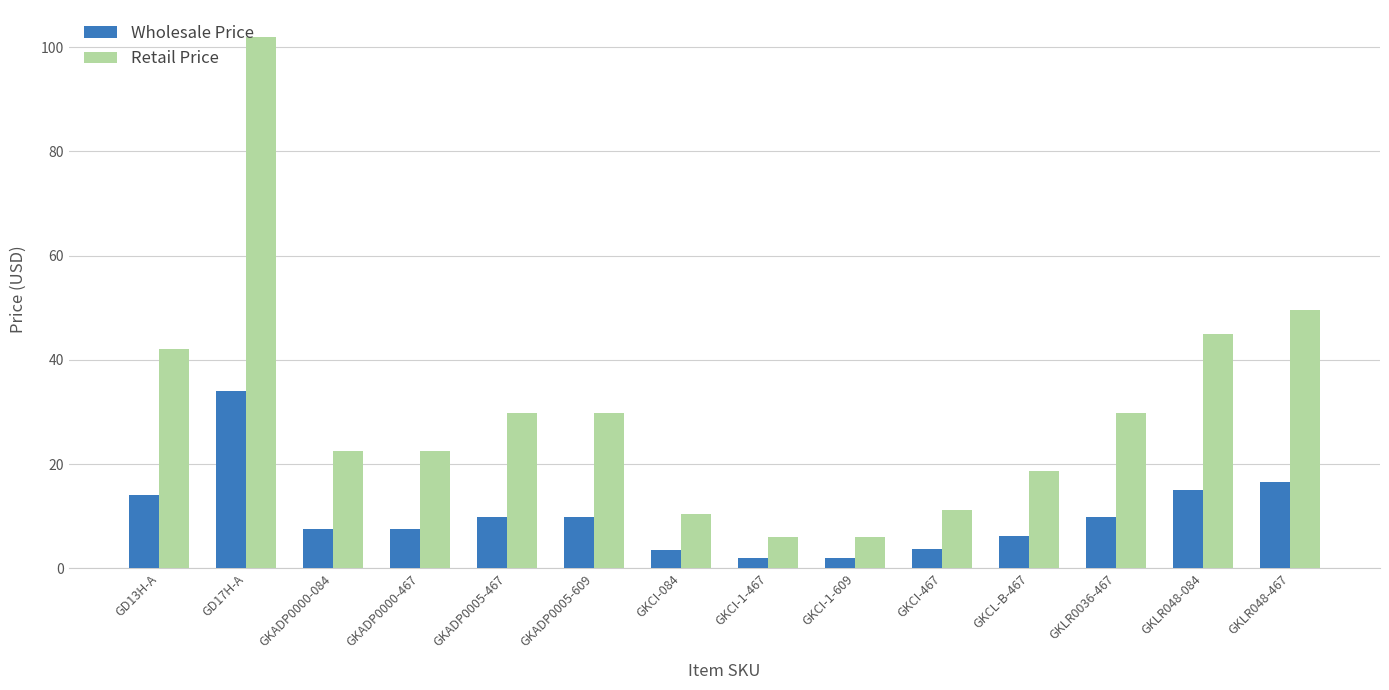

What is the value of the Retail Price bar at the 2nd from the left?

102.0